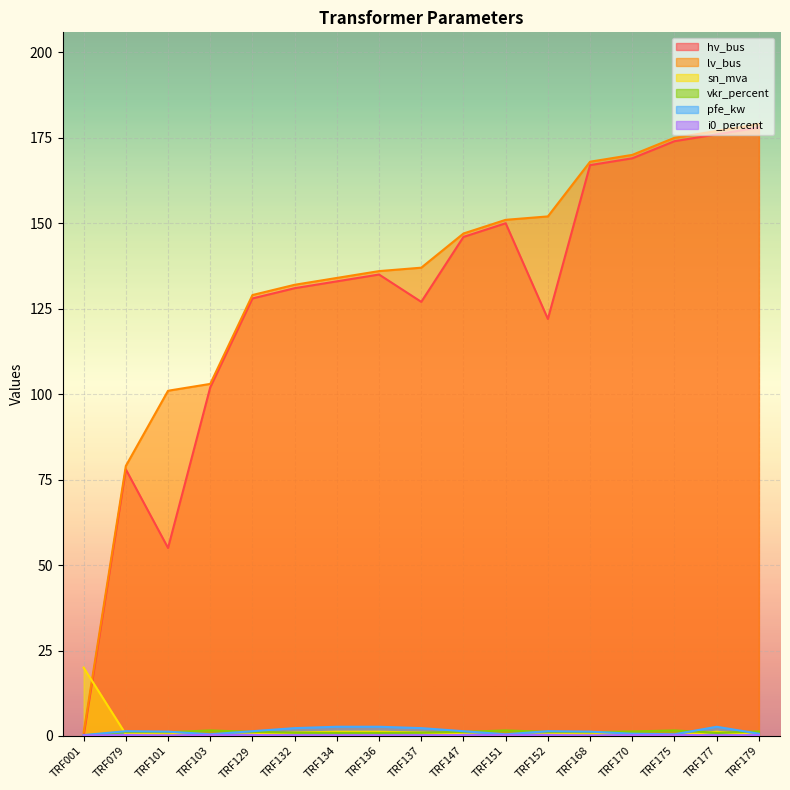

True or false: lv_bus has a value of 134.0 at TRF134.

True